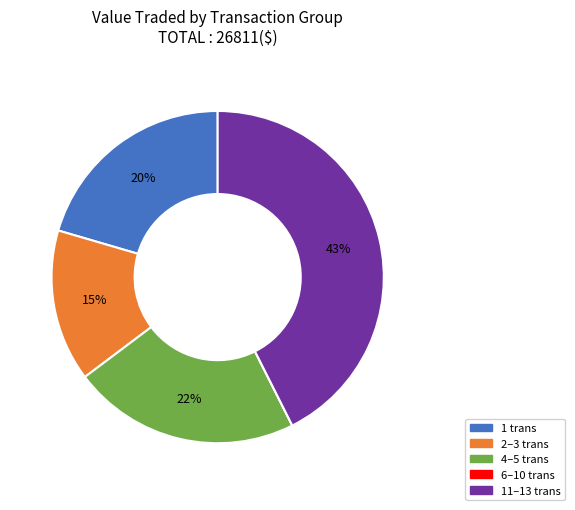

Is there any slice that represents more than half of the pie?

No